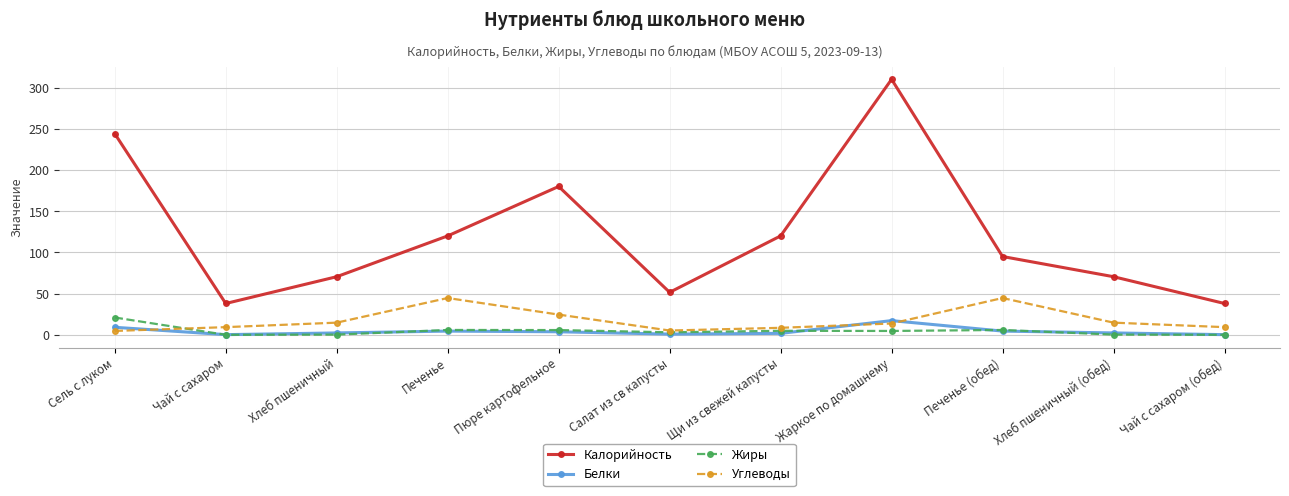

Does the chart display data point markers on the line(s)?

Yes